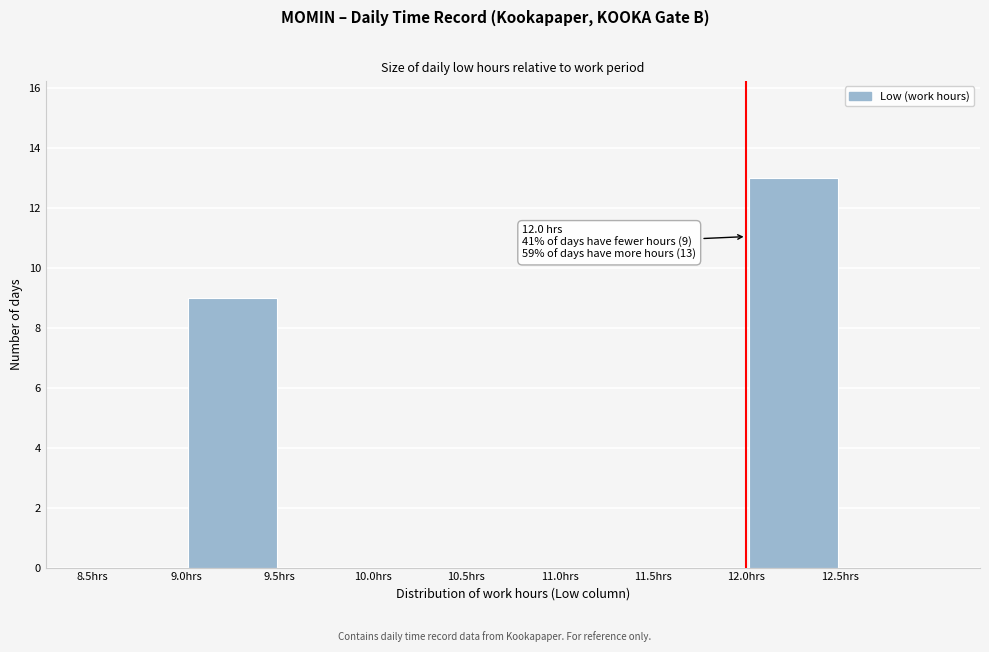

Which range on the x-axis has the tallest bar?

12.0 to 12.5